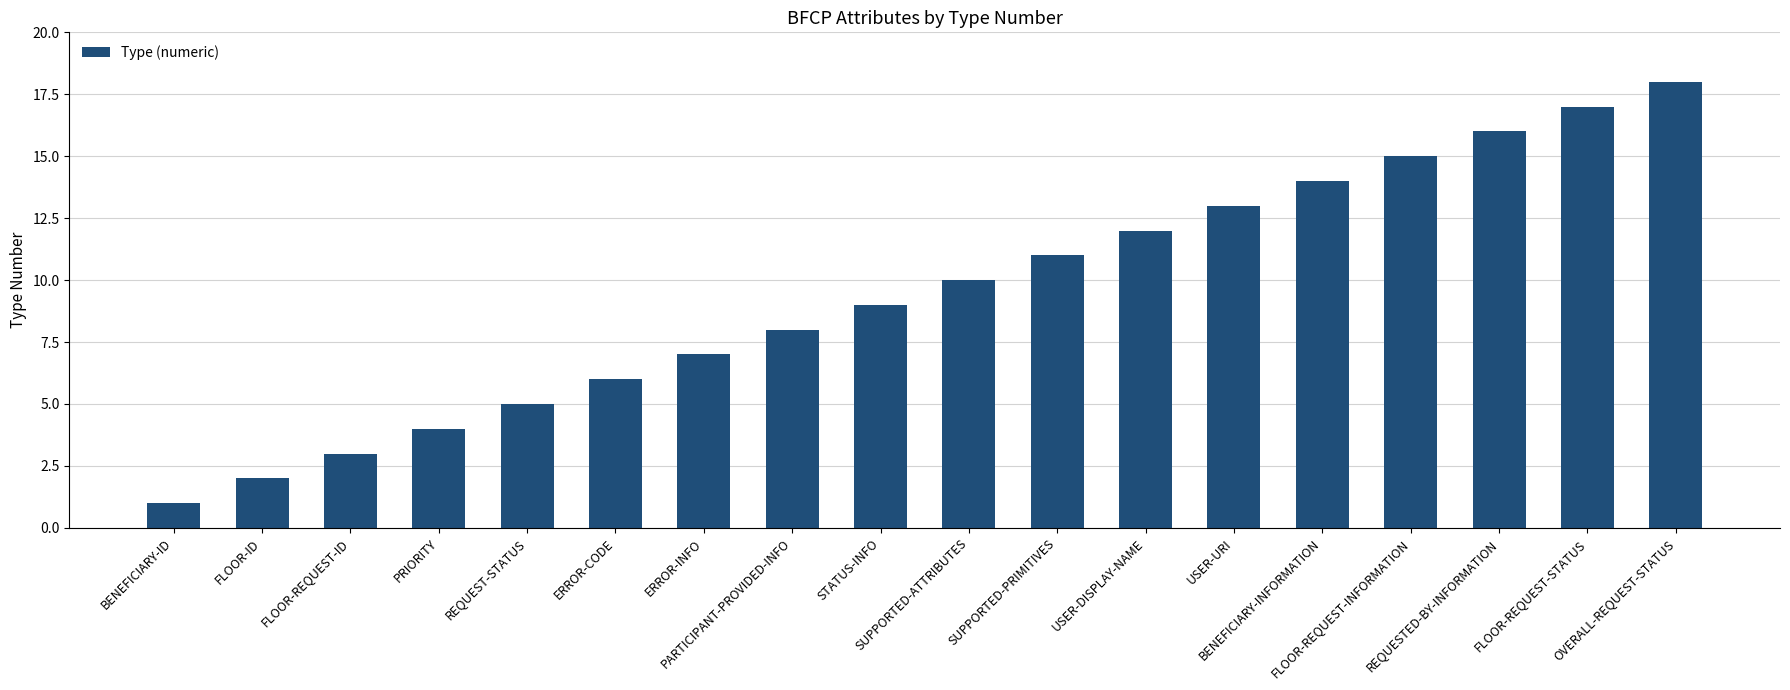

What is the value of the 12th bar from the left?

12